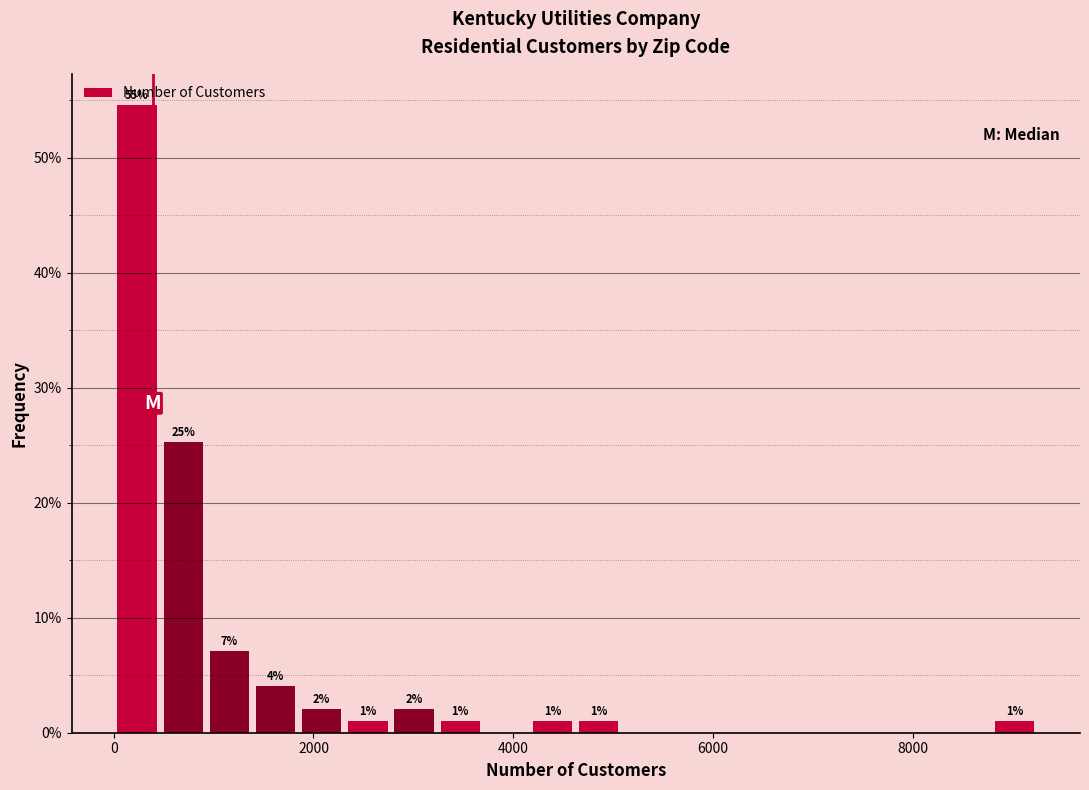

Read against the x-axis, roughly where is the centre of the tallest bar?

200